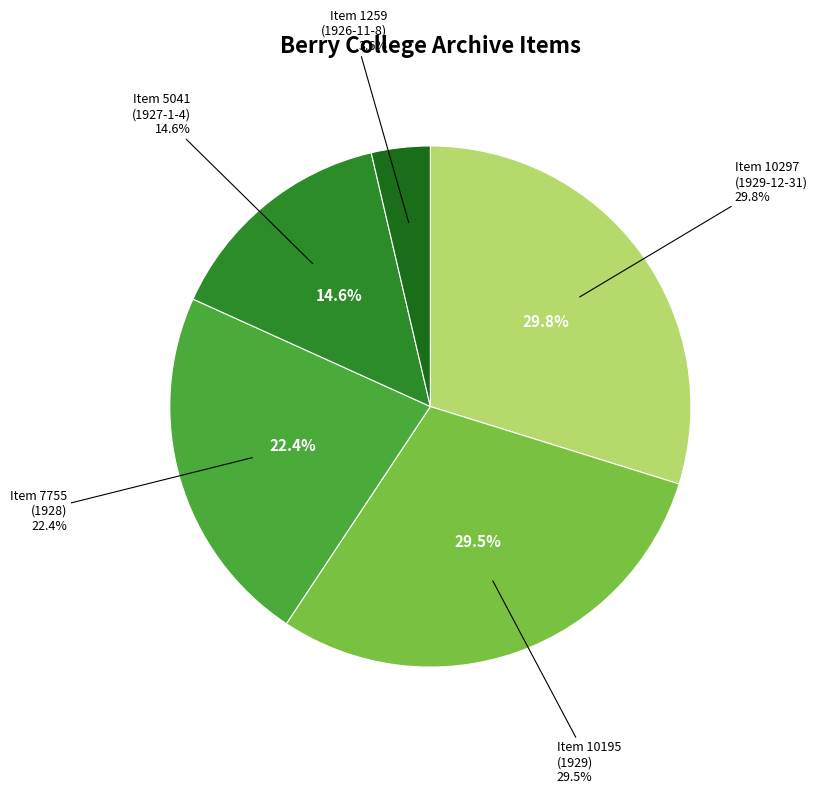

Does Item 10297
(1929-12-31) account for over 50% of the chart?

No